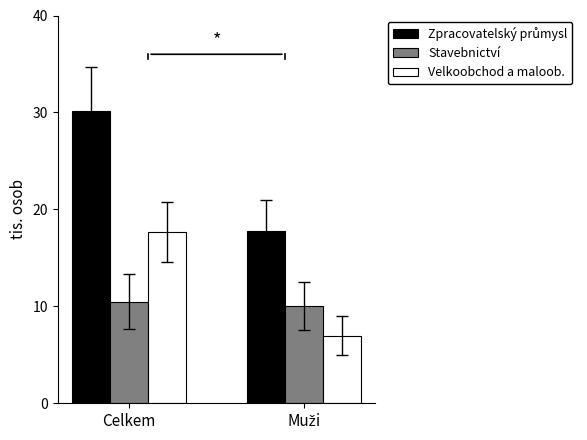

Read the Velkoobchod a maloob. value at Celkem.

17.6